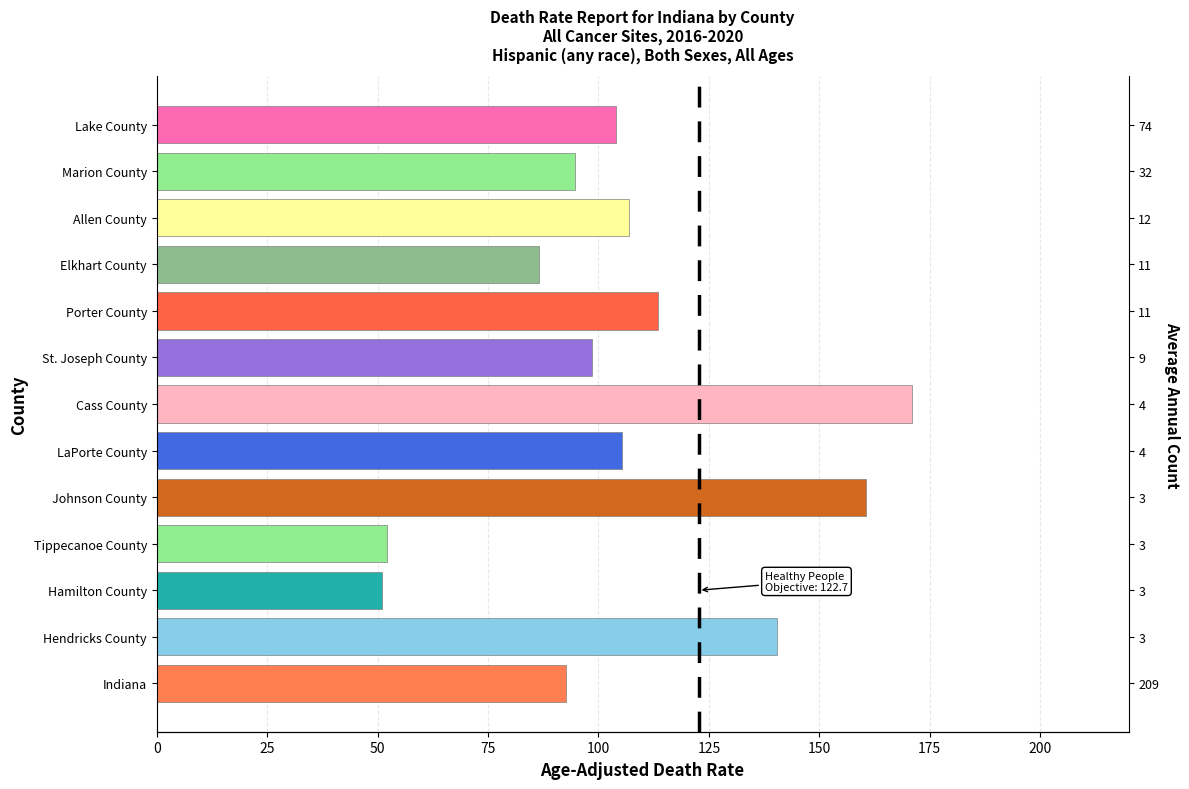

The value at LaPorte County is 105.3. True or false?

True